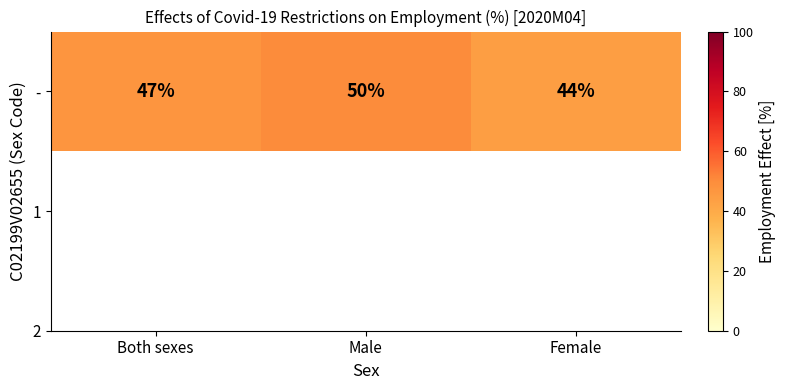

What is the average value?

47